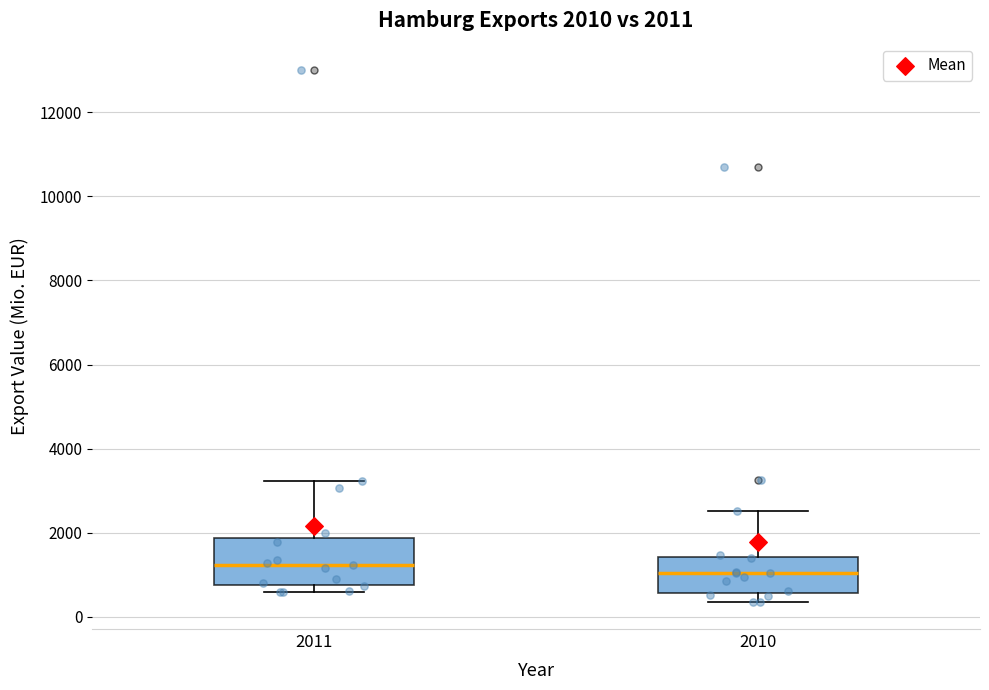

Which box is the tallest, from its lower edge to its upper edge?

2011